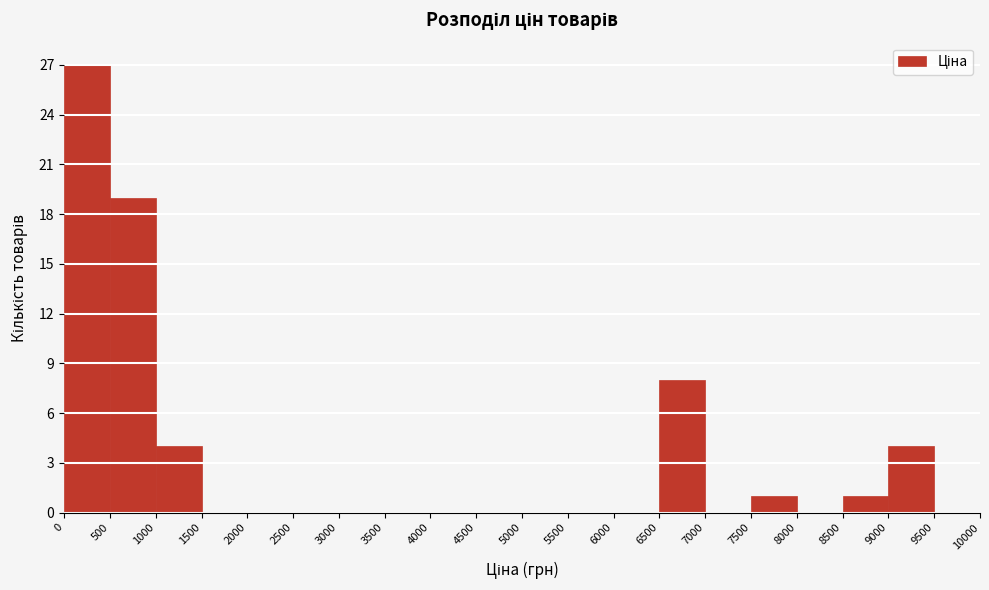

Over which range of the x-axis is the bar tallest?

0 to 500